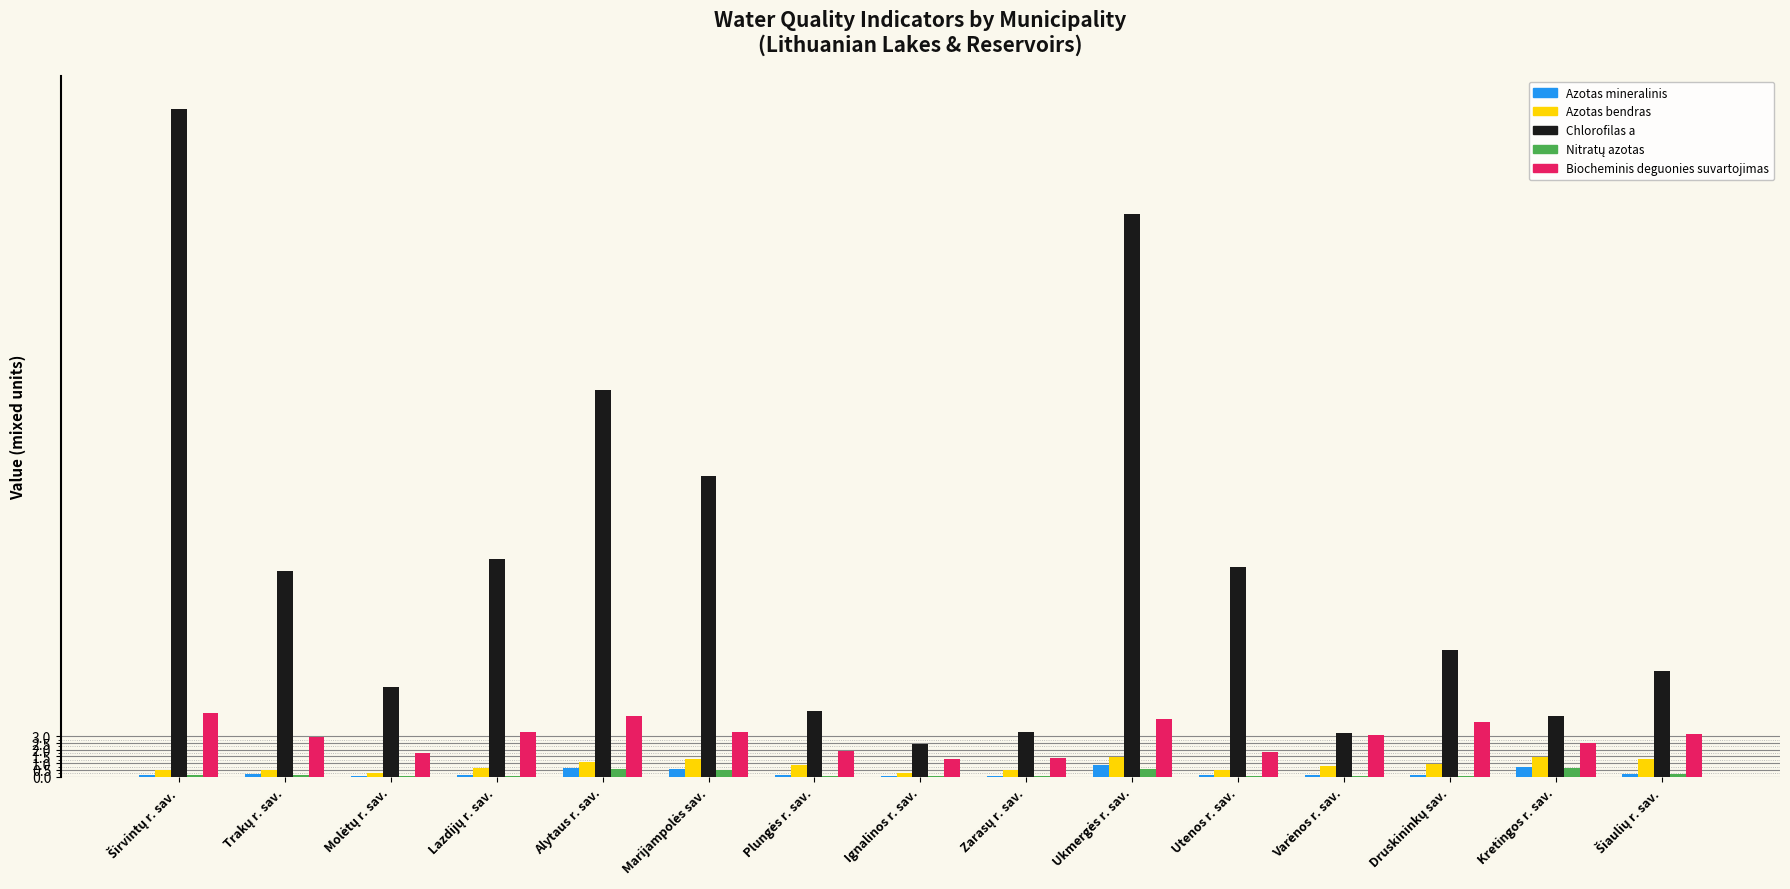

What is the sum of all Azotas mineralinis values?

4.1